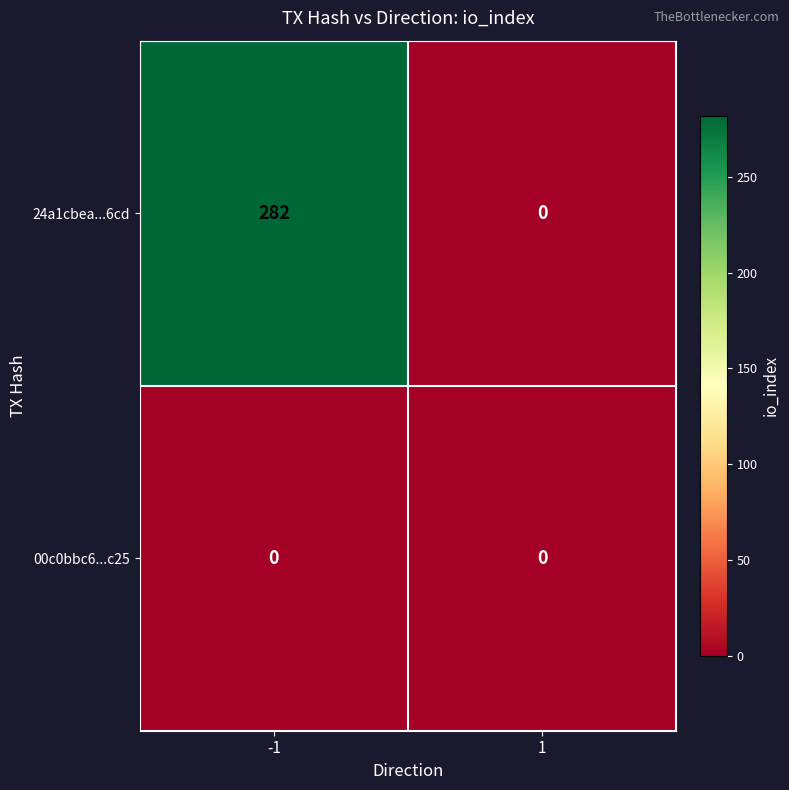

Which series changed the most between -1 and 1?

24a1cbea...6cd